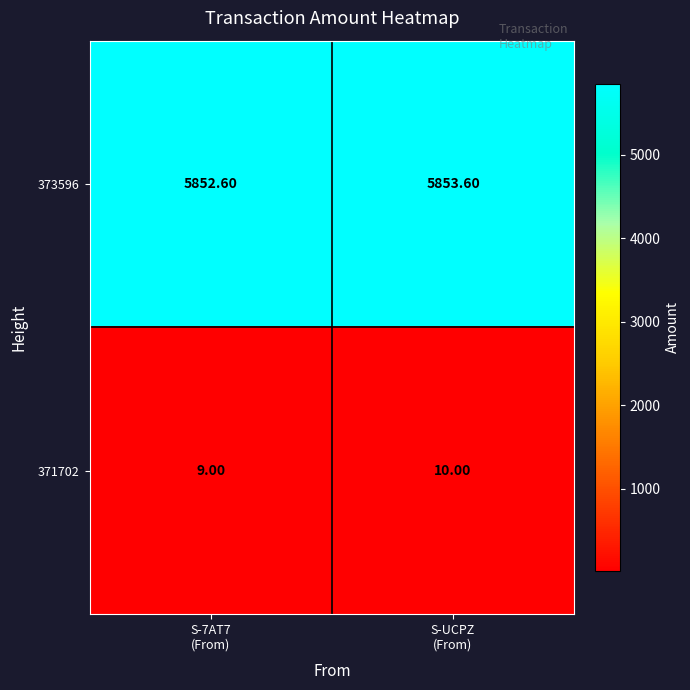

What is the minimum value shown in the chart?

9.0